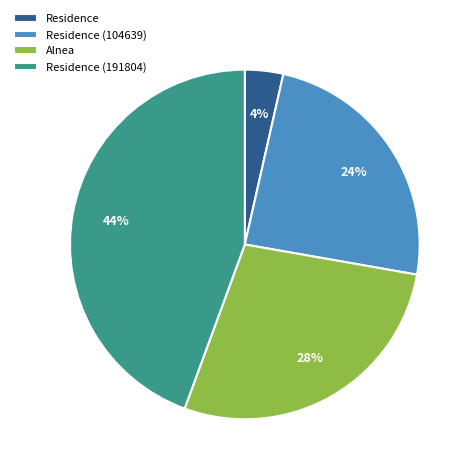

Between Alnea and Residence (104639), which is larger?

Alnea